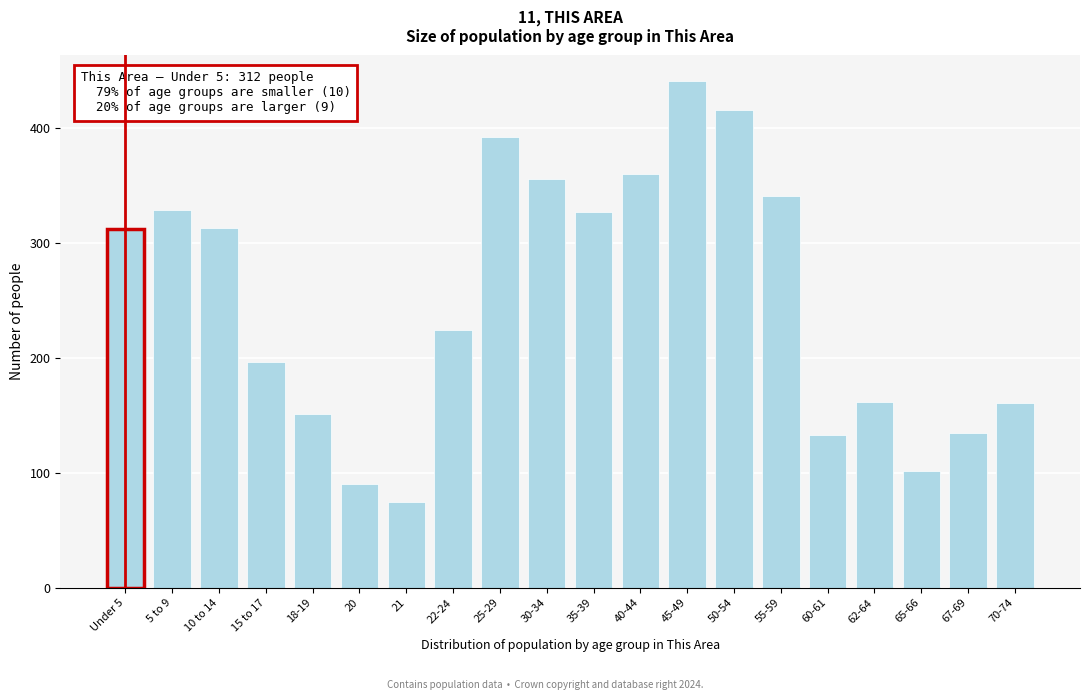

What is the label of the 4th bar from the right?

62-64